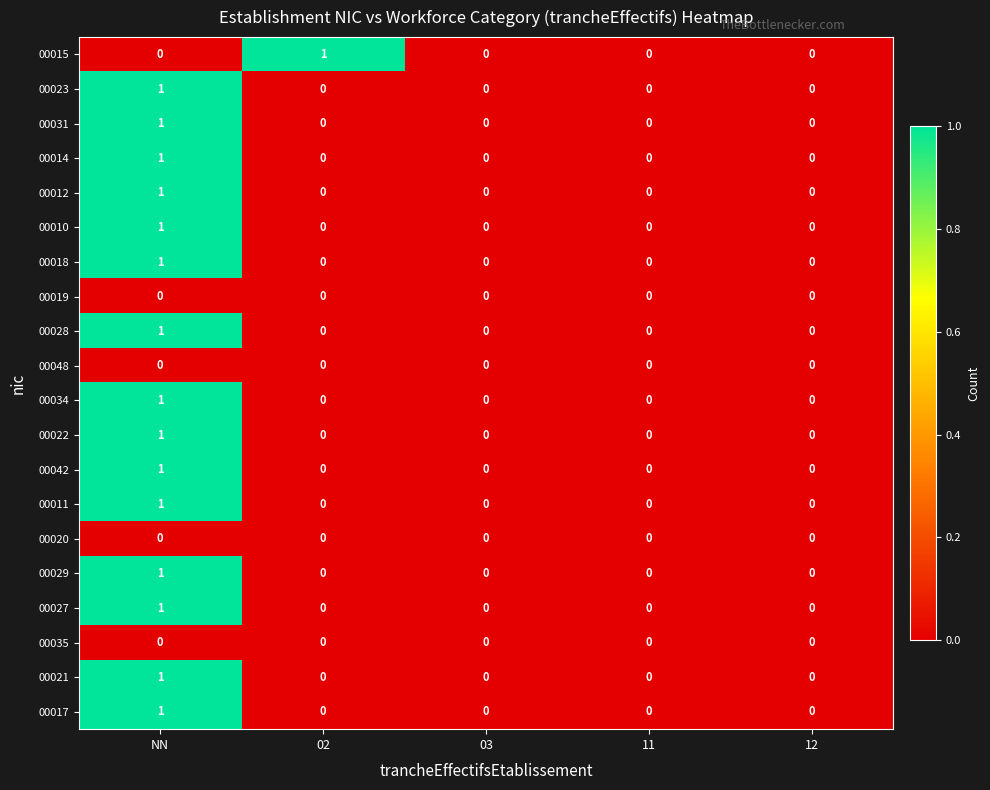

The 00027 series shows 0 at 11. True or false?

True